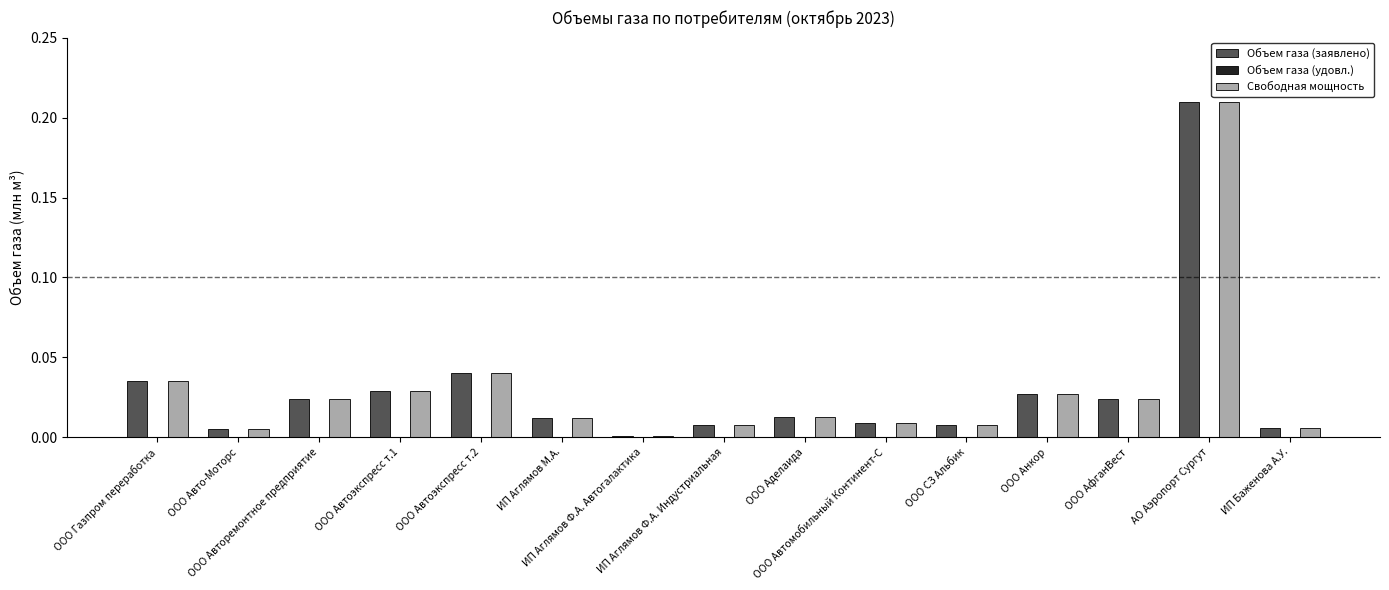

How many groups of bars are there?

15